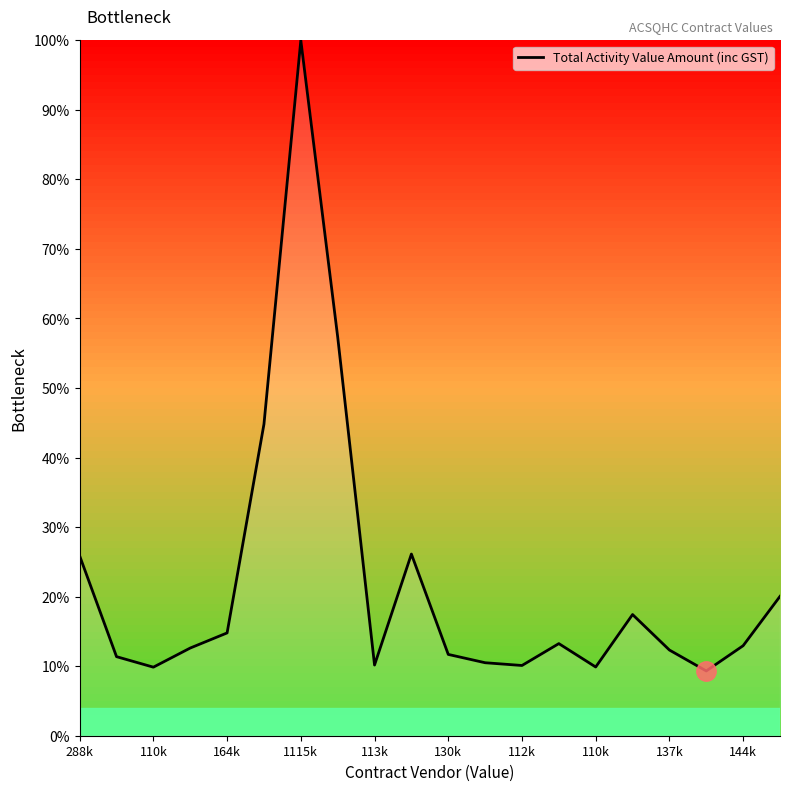

What is the average value?

22.0